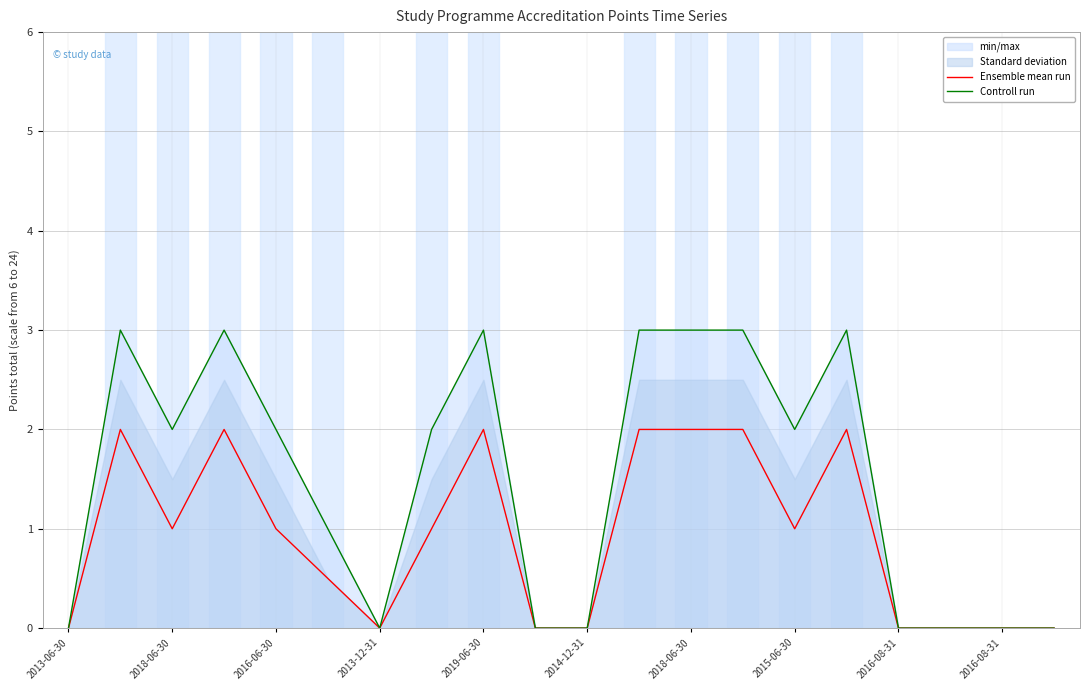

True or false: Ensemble mean run has more than 0 interior local peaks.

True